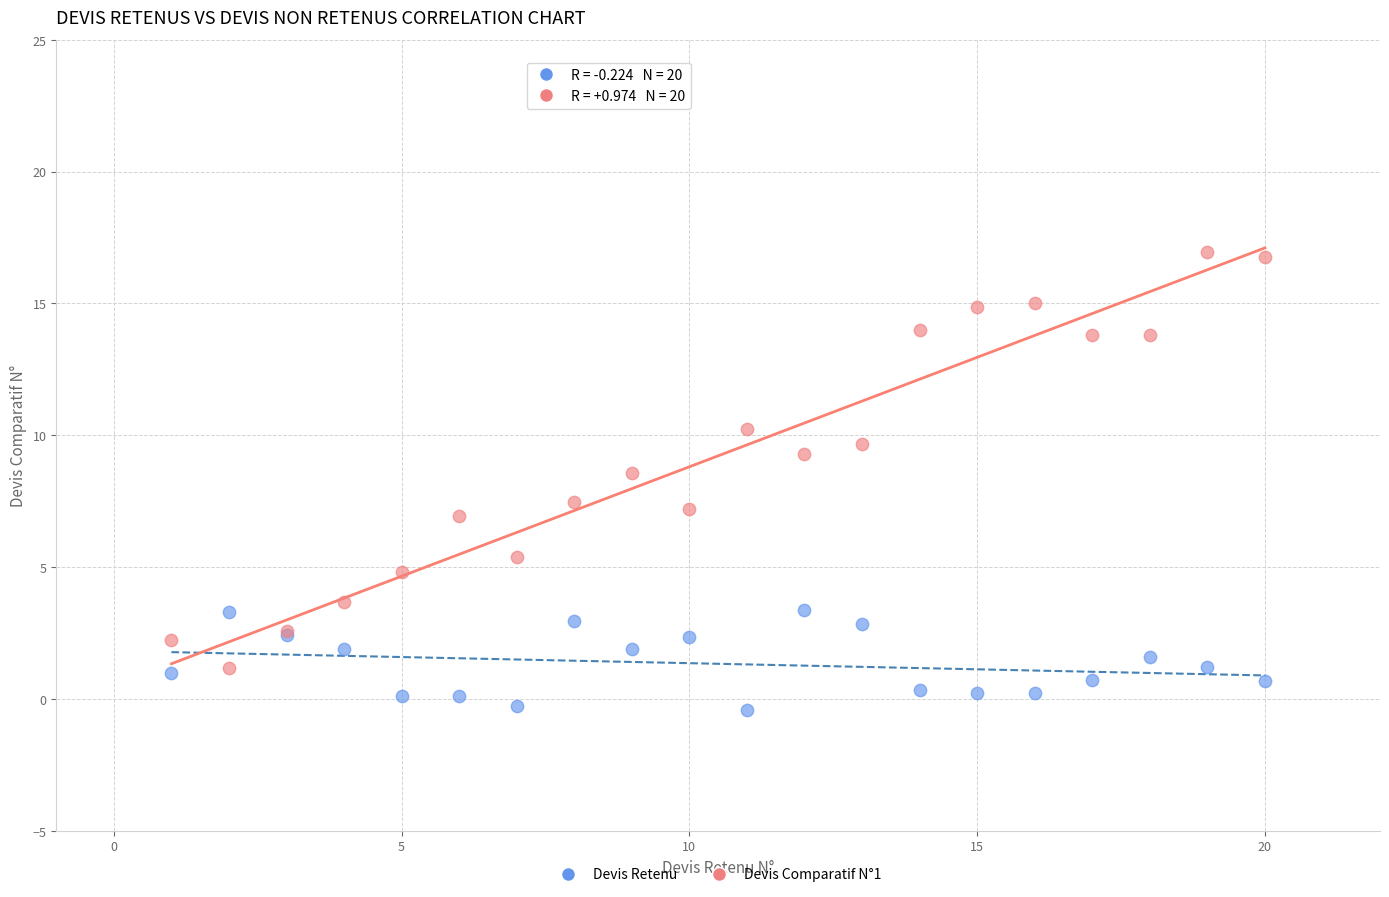

Which series has the largest Y range (max minus min)?

Devis Comparatif N°1